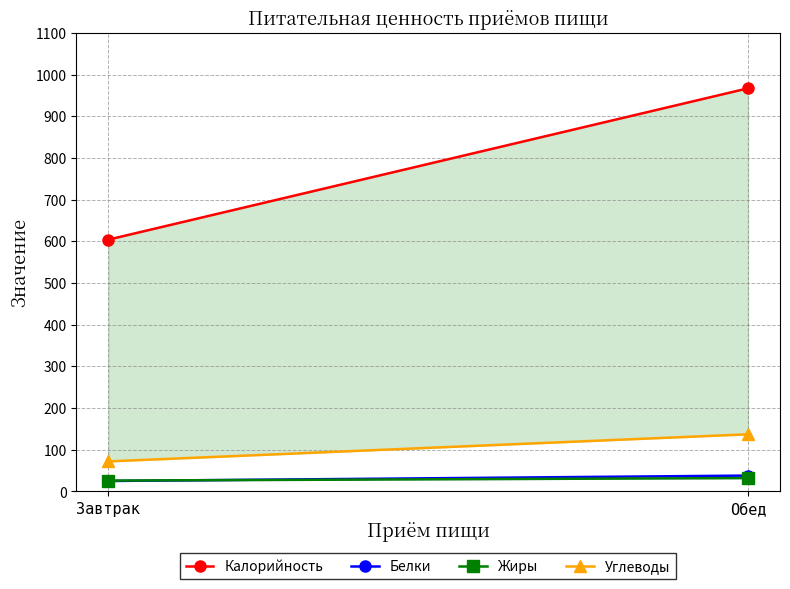

Reading left to right, list all the values displayed in this chart.

Калорийность: 604	967
Белки: 25	38
Жиры: 26	32
Углеводы: 72	137